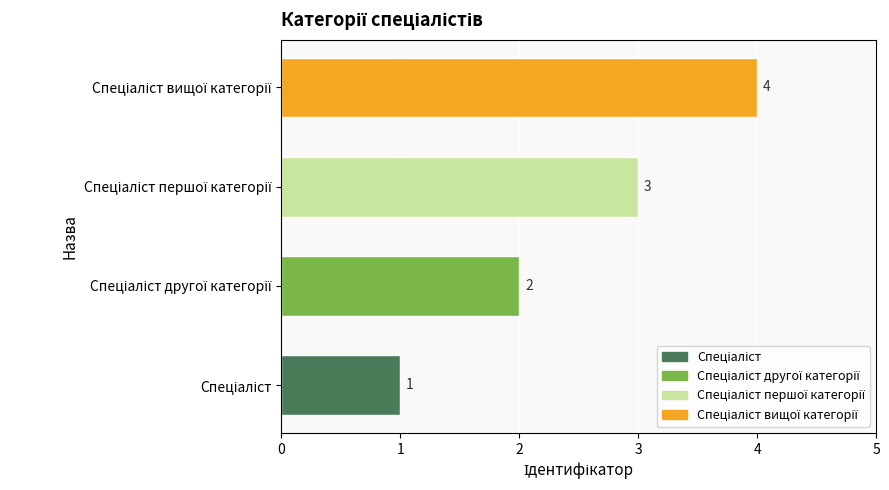

What is the maximum value shown in the chart?

4